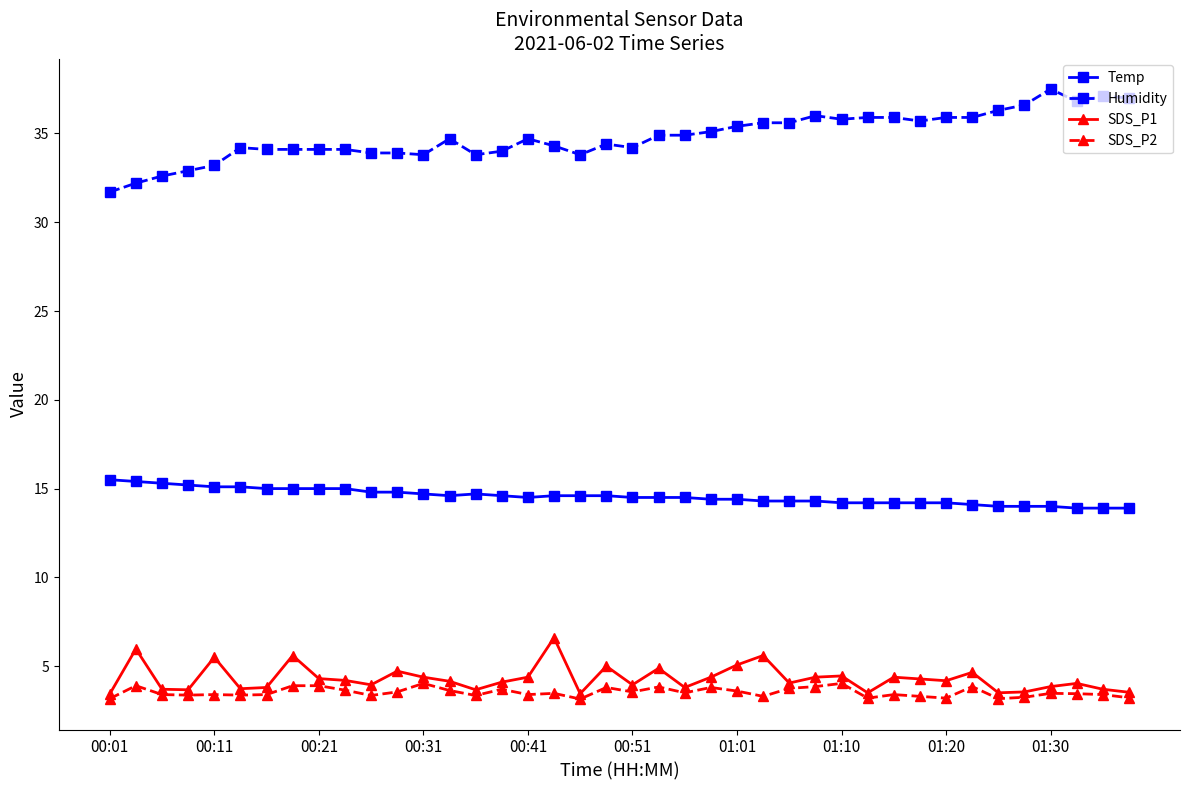

What is the greatest value displayed?

37.5